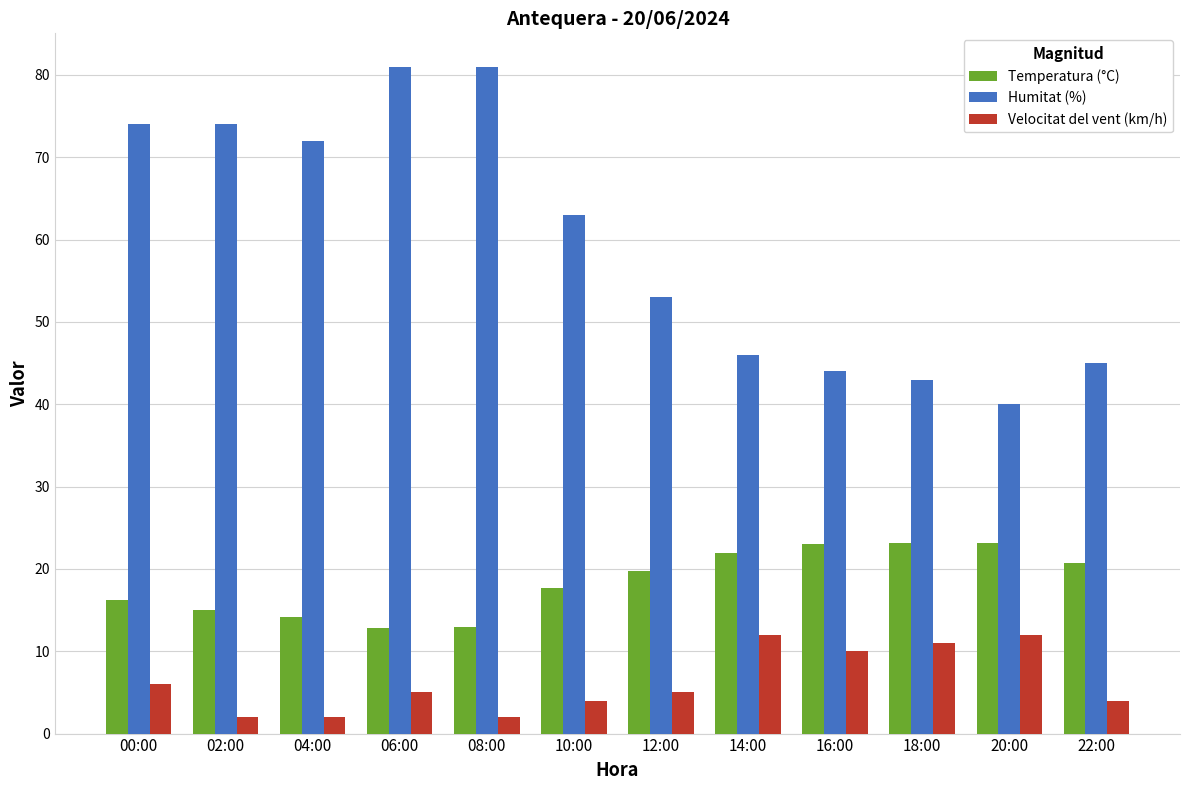

Which series has the largest total across all categories?

Humitat (%)